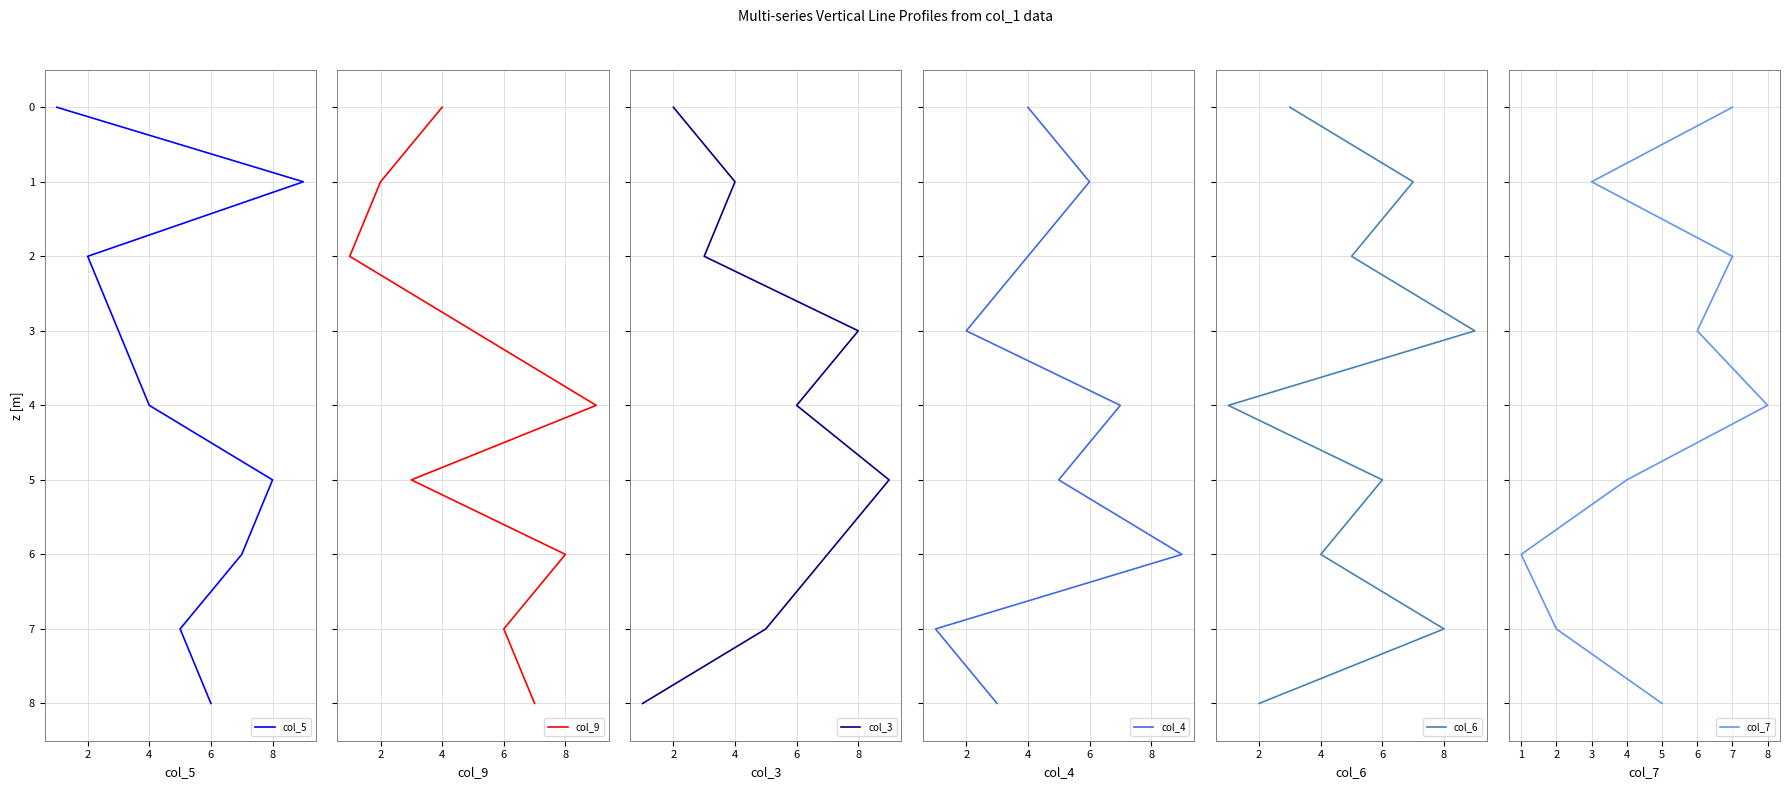

How many values in col_6 are above zero?

8